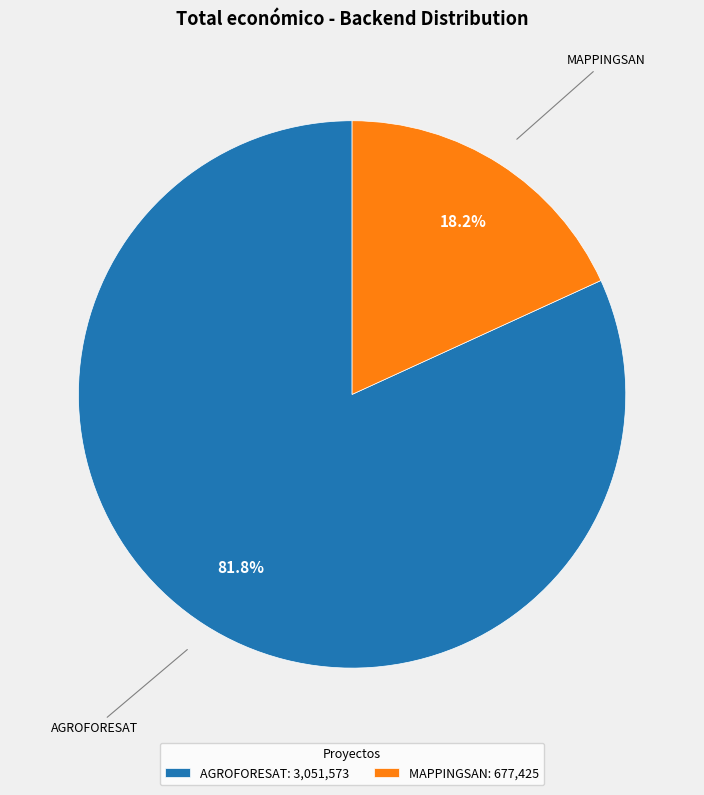

To the nearest percent, what is the combined percentage of AGROFORESAT and MAPPINGSAN?

100%